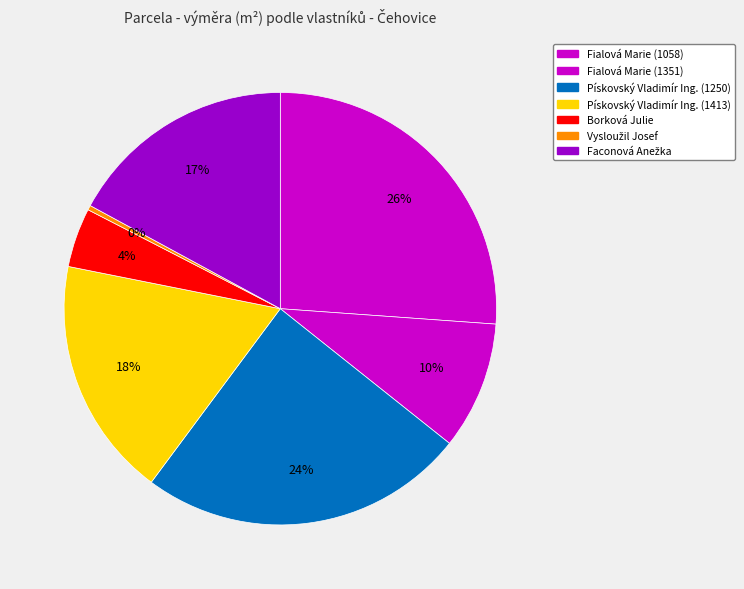

How many segments does this pie chart have?

7